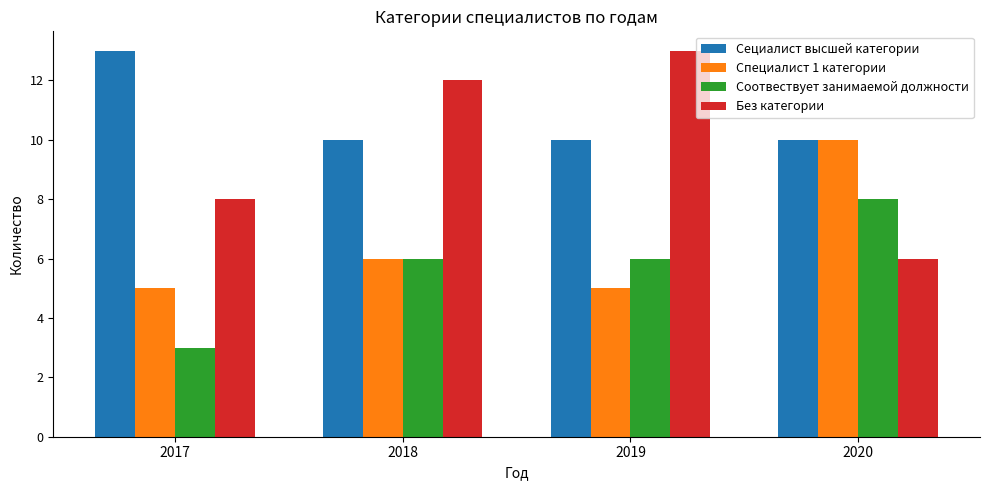

What is the sum of the Без категории values at 2019 and 2020?

19